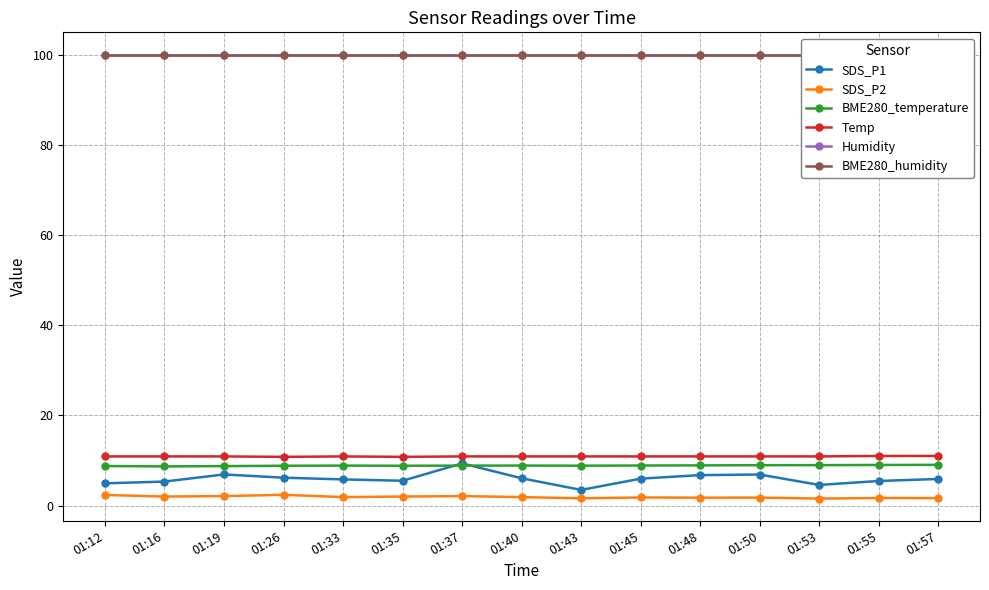

True or false: SDS_P2 has more than 1 interior local peaks.

True